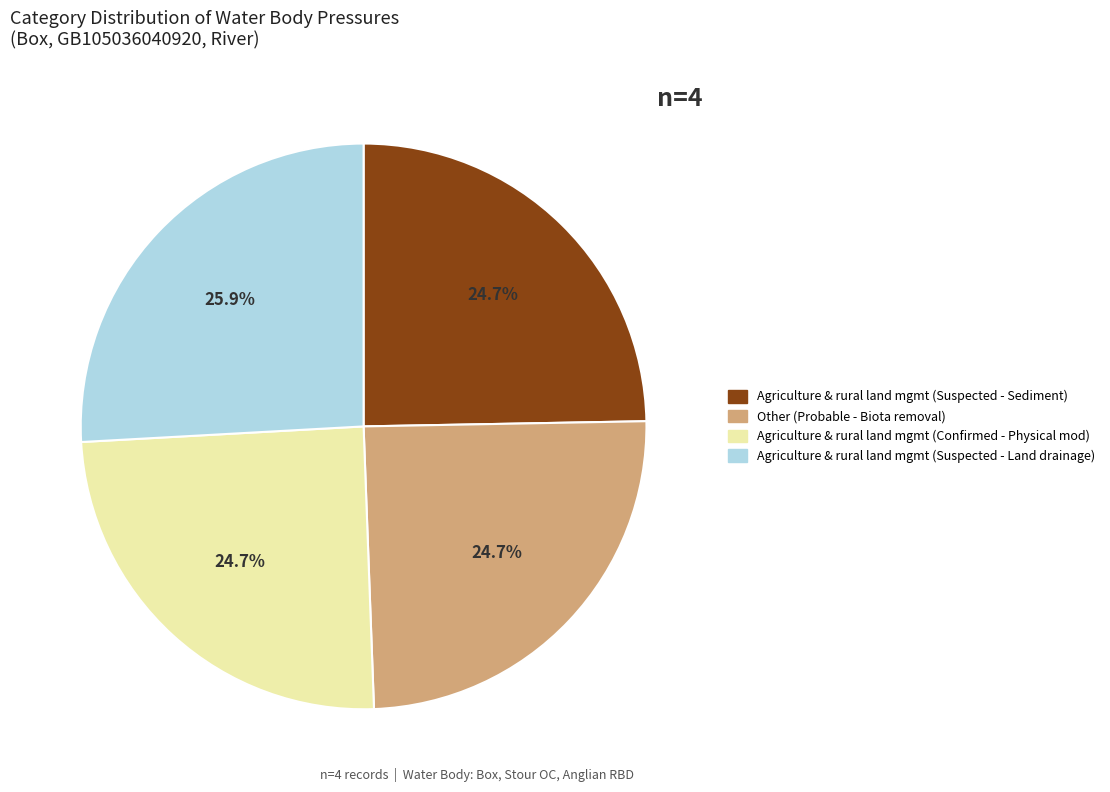

Is there a majority slice in this chart?

No